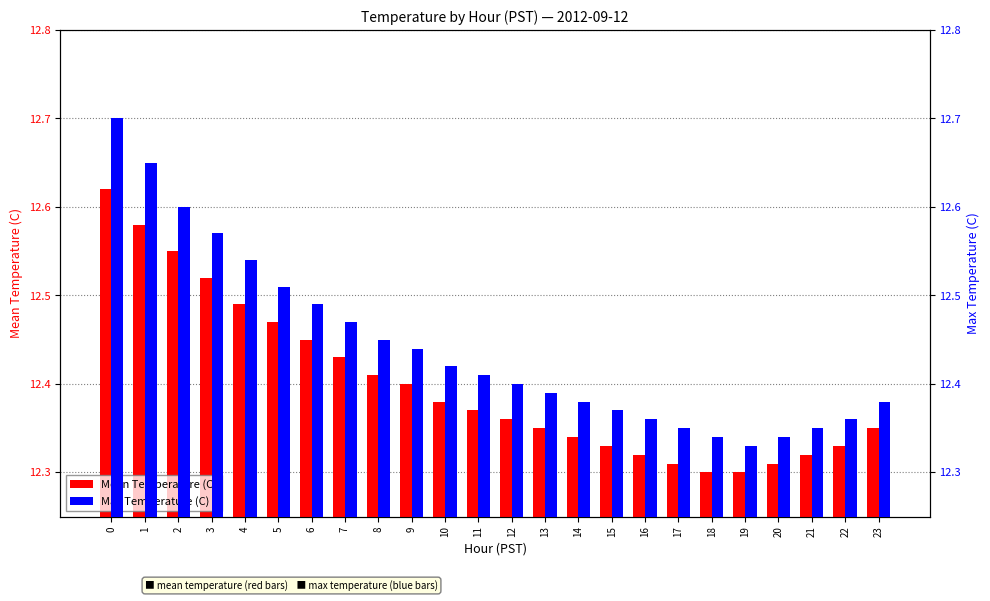

Between 15 and 17, which series saw the biggest shift?

Mean Temperature (C)